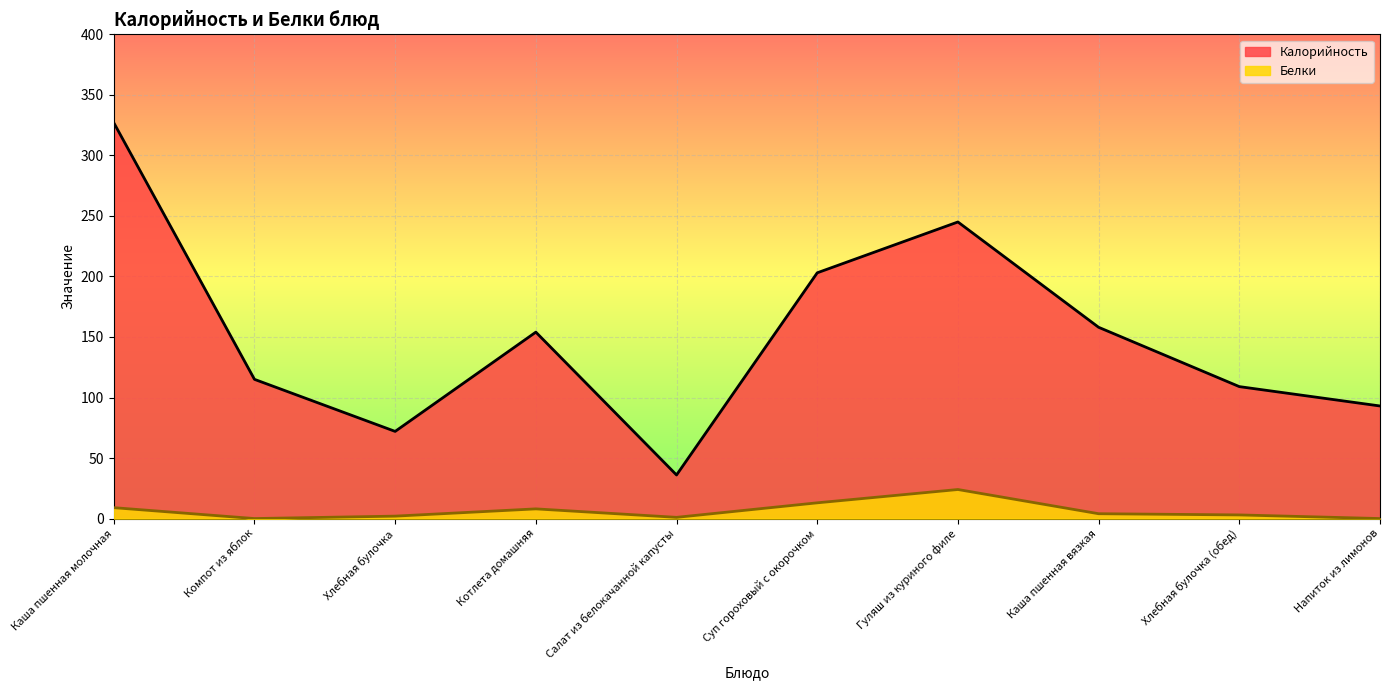

Reading left to right, what are all the values shown in this chart?

Калорийность: 327	115	72	154	36	203	245	158	109	93
Белки: 9	0	2	8	1	13	24	4	3	0